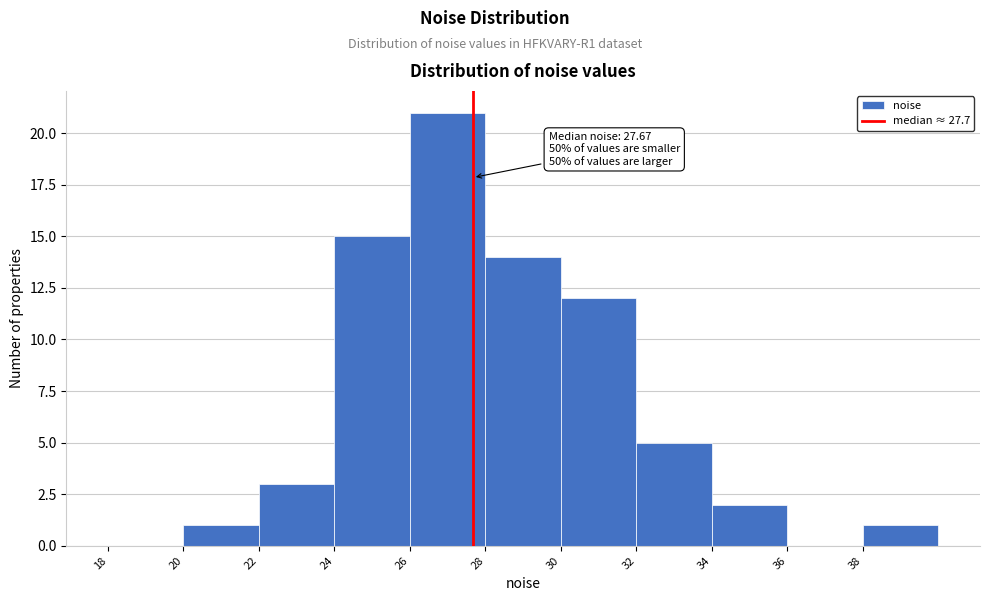

Which range on the x-axis has the tallest bar?

26 to 28